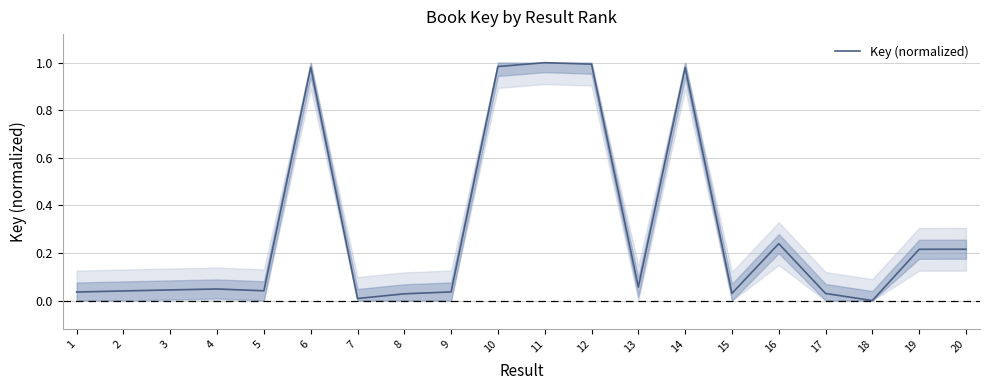

What is the sum of all values?

6.0